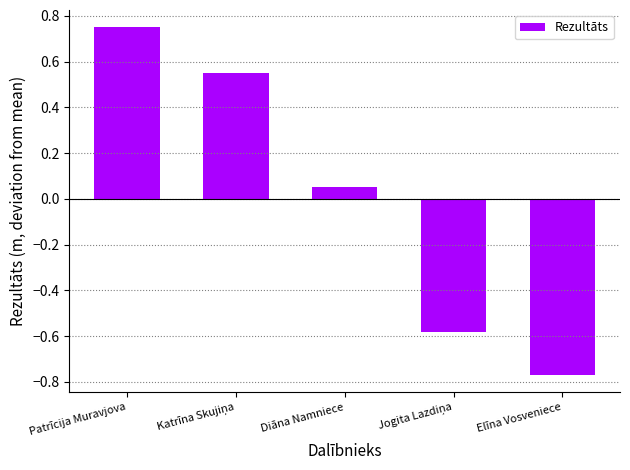

Which category has the highest value across all series?

Patrīcija Muravjova